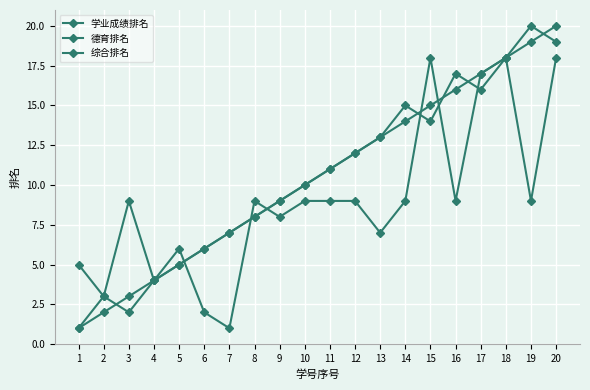

Does the chart have visible grid lines?

Yes